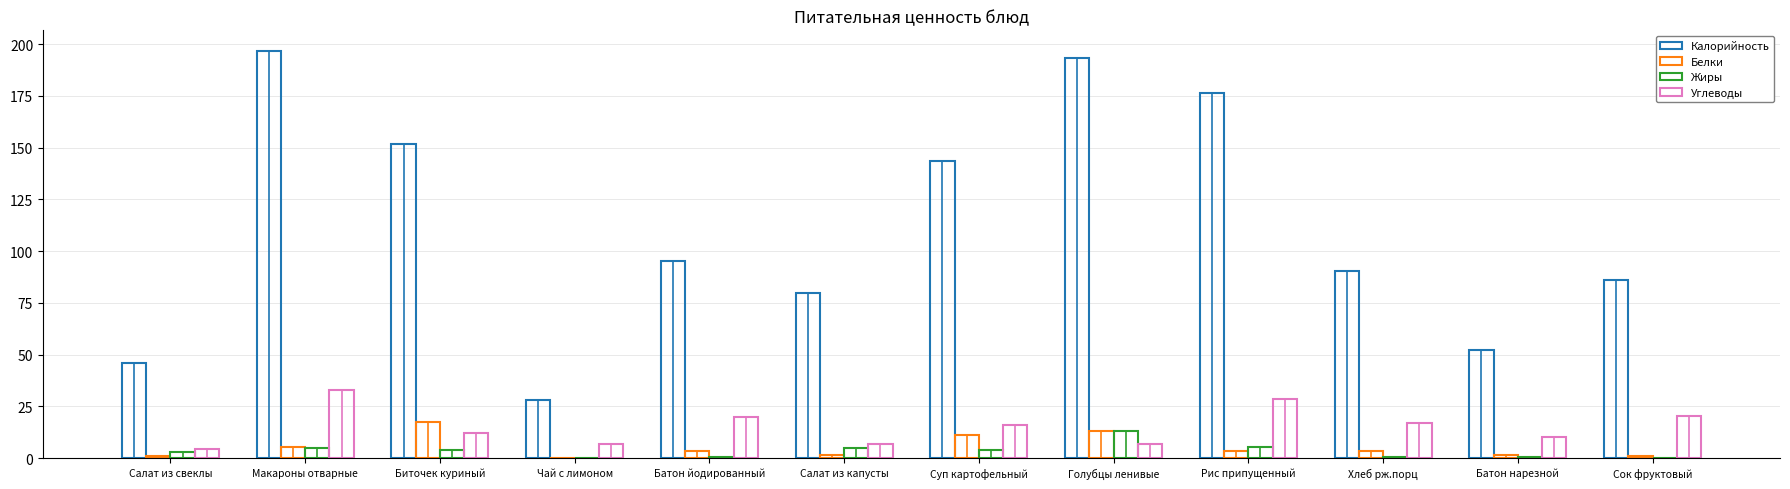

What is the sum of all Белки values?

61.4